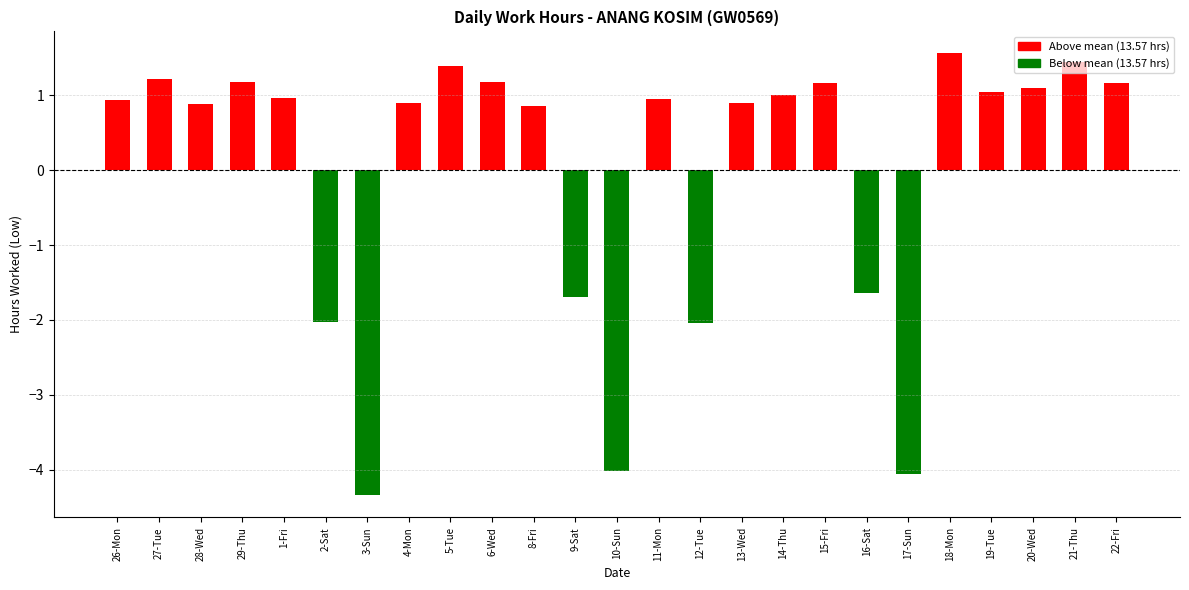

What is the label of the 14th bar from the right?

9-Sat